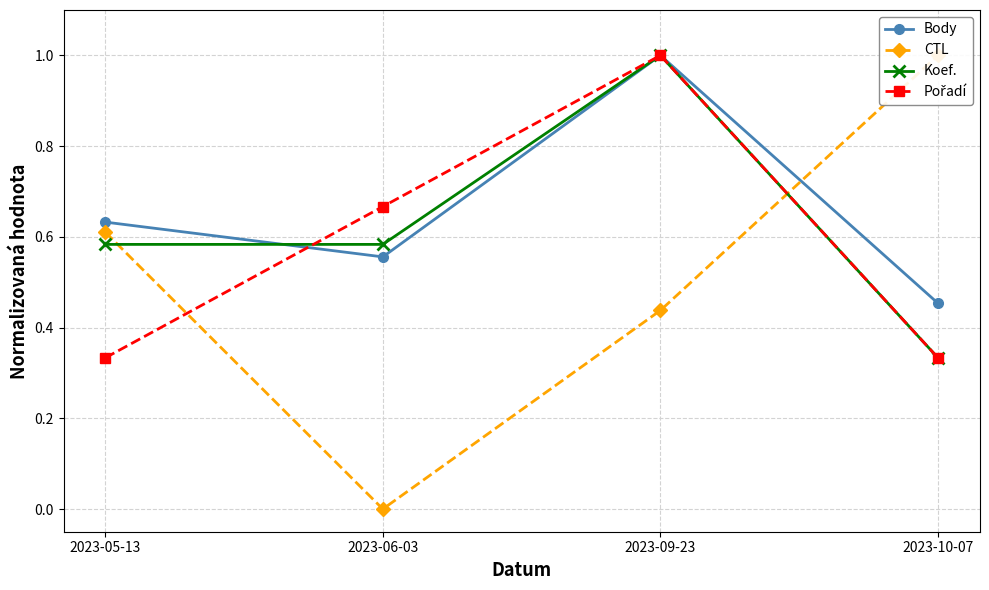

At how many categories does at least one series exceed 0?

4